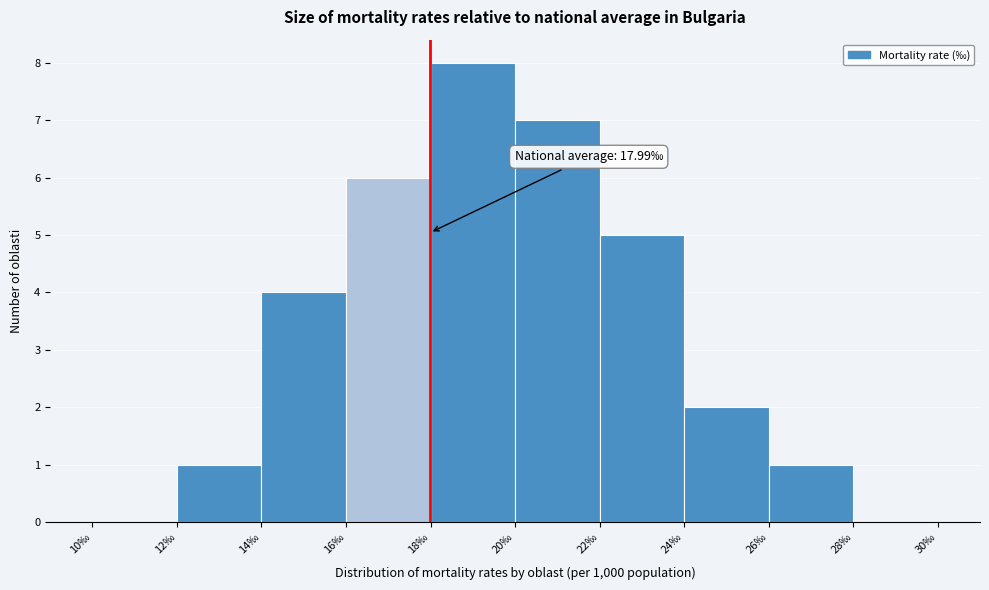

Over which range of the x-axis is the bar tallest?

18 to 20